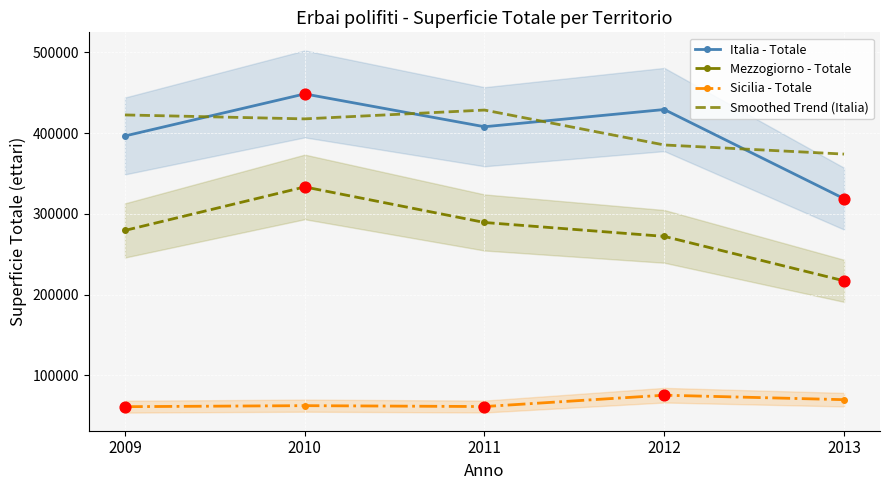

Which series has the widest spread of Y values?

Italia - Totale